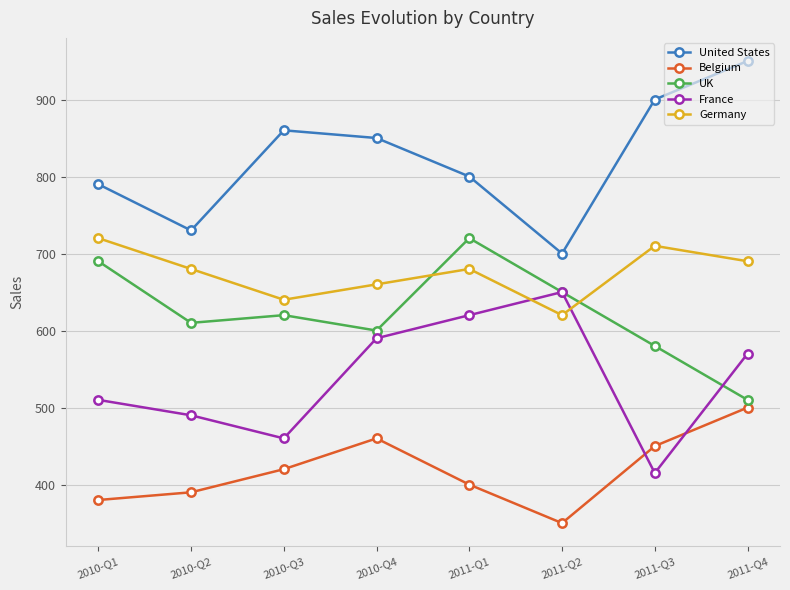

At which category does the chart reach its minimum across all series?

2011-Q2